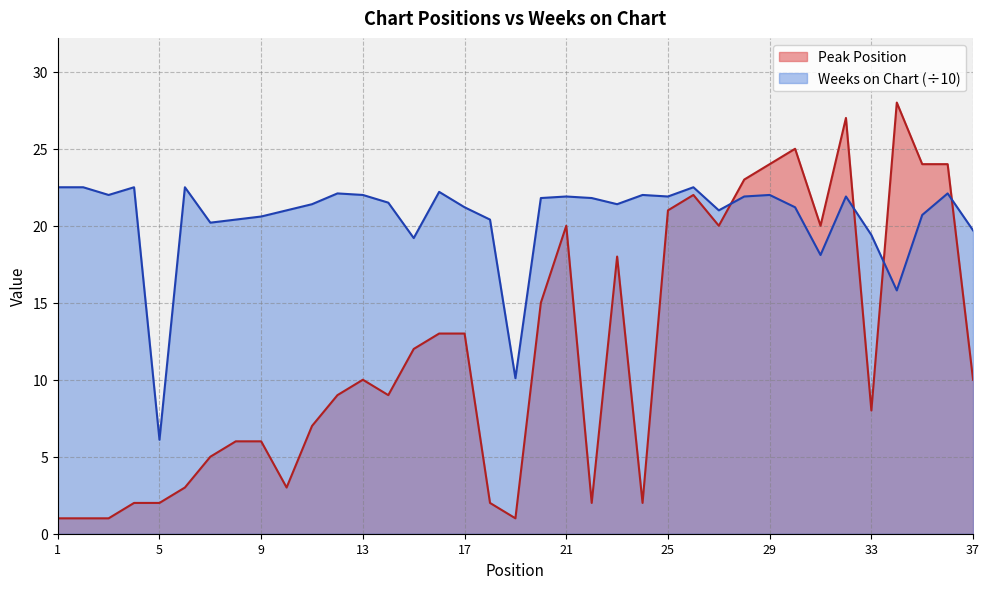

At which category is the sum across all series the highest?

32